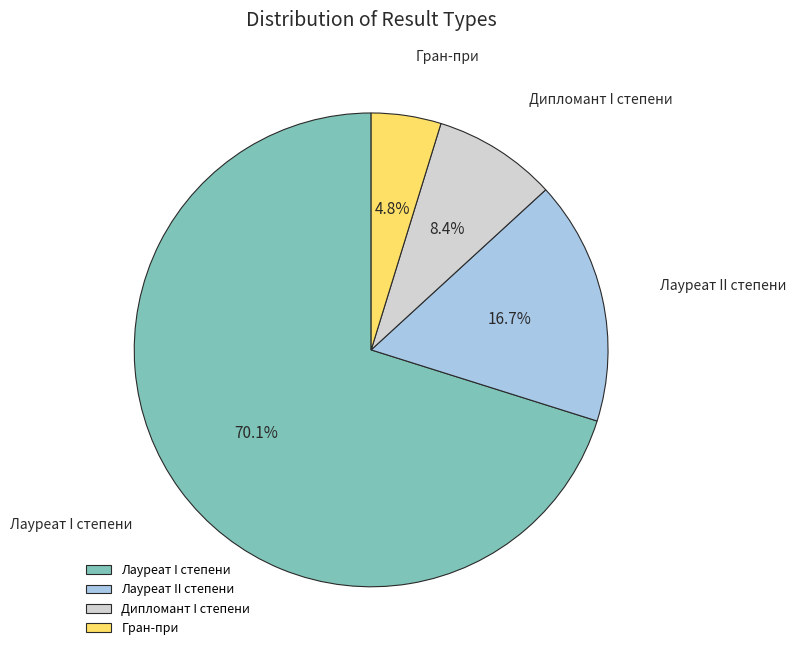

Do Лауреат II степени and Гран-при together represent more than half of the pie?

No